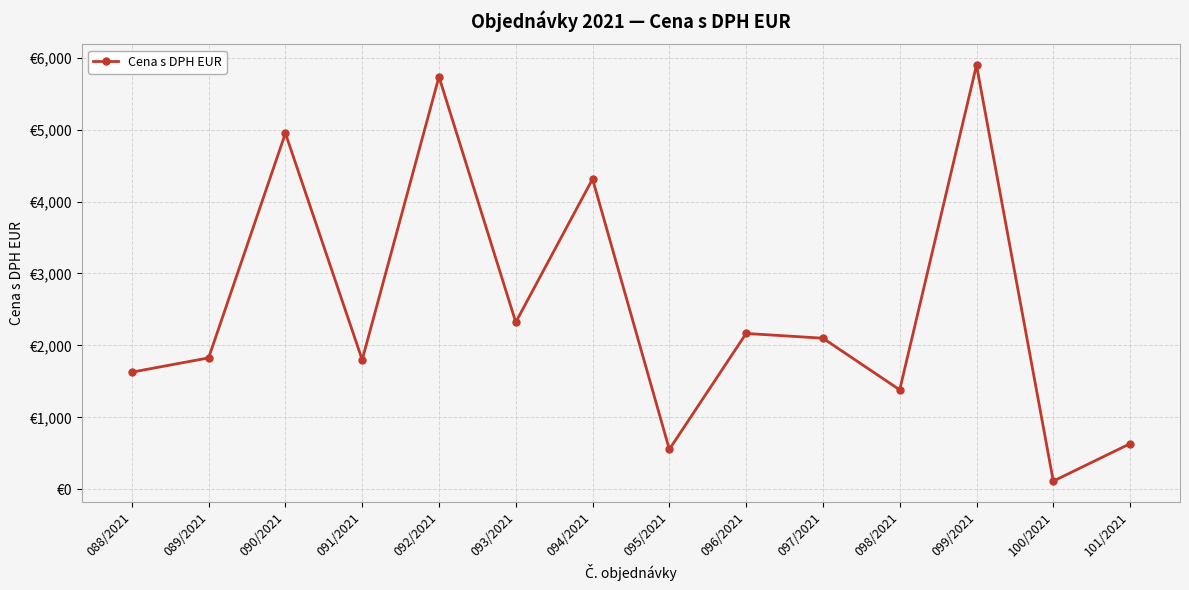

What is the greatest value displayed?

5896.8